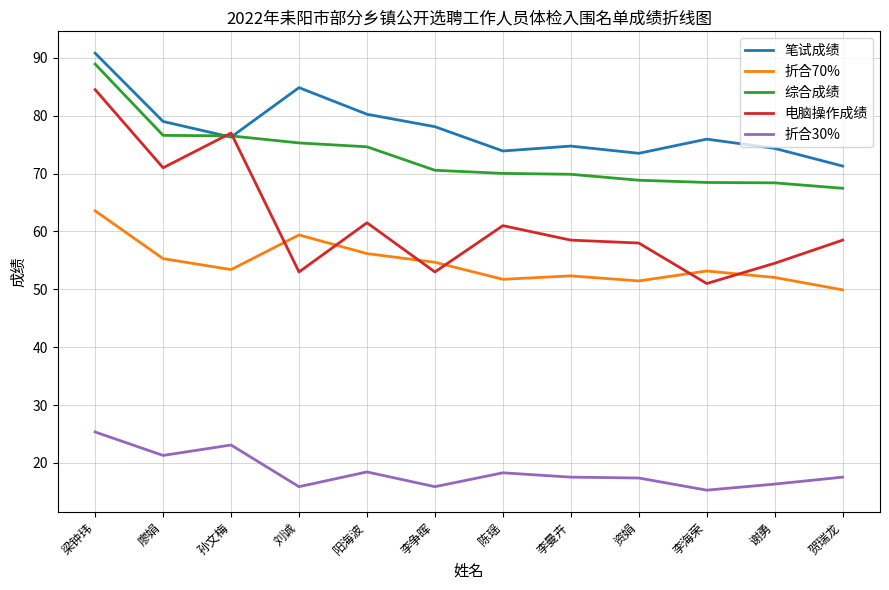

What is the spread (max minus min) of values at 资娟?

56.1